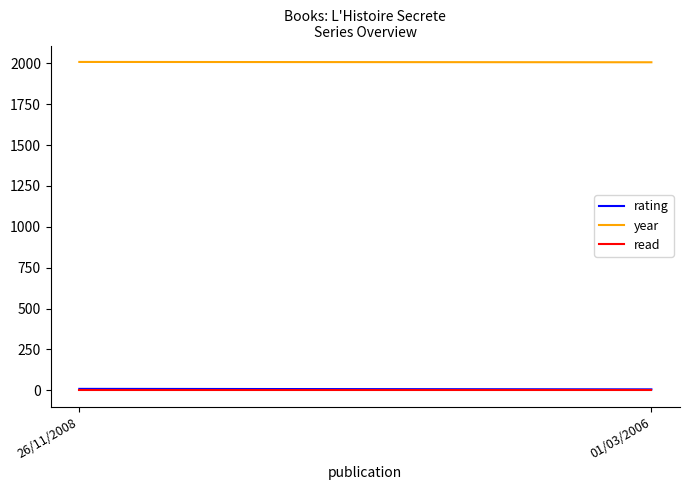

What is the difference between the highest and lowest values at 26/11/2008?

2007